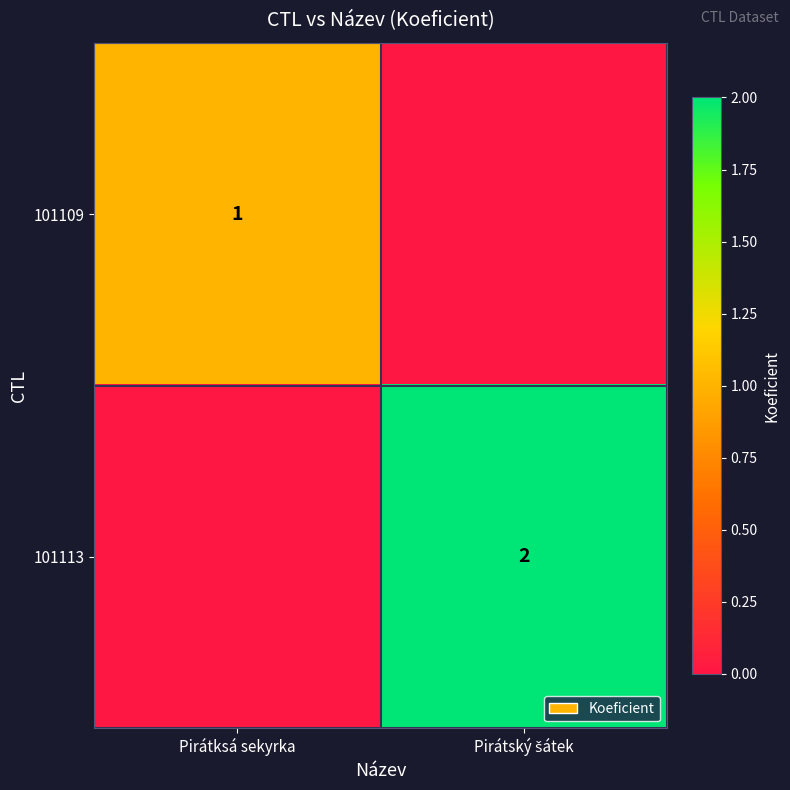

List the series in order of their peak value, highest first.

101113, 101109